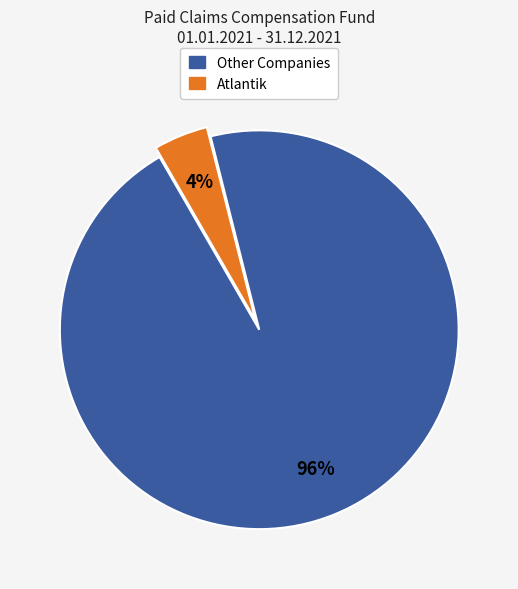

Does any single category account for the majority?

Yes